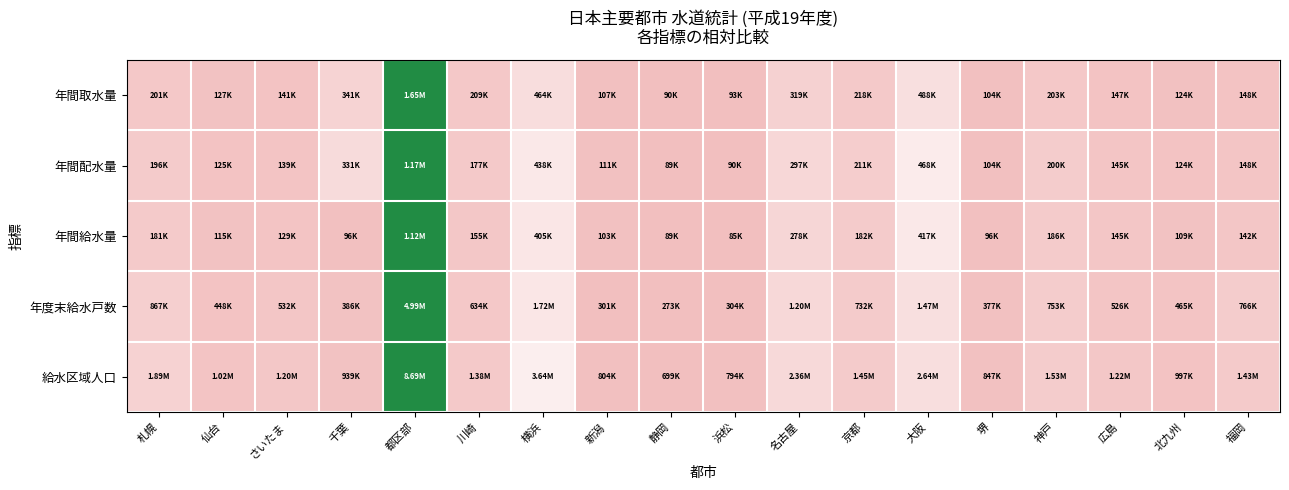

At which category is the sum across all series the highest?

都区部